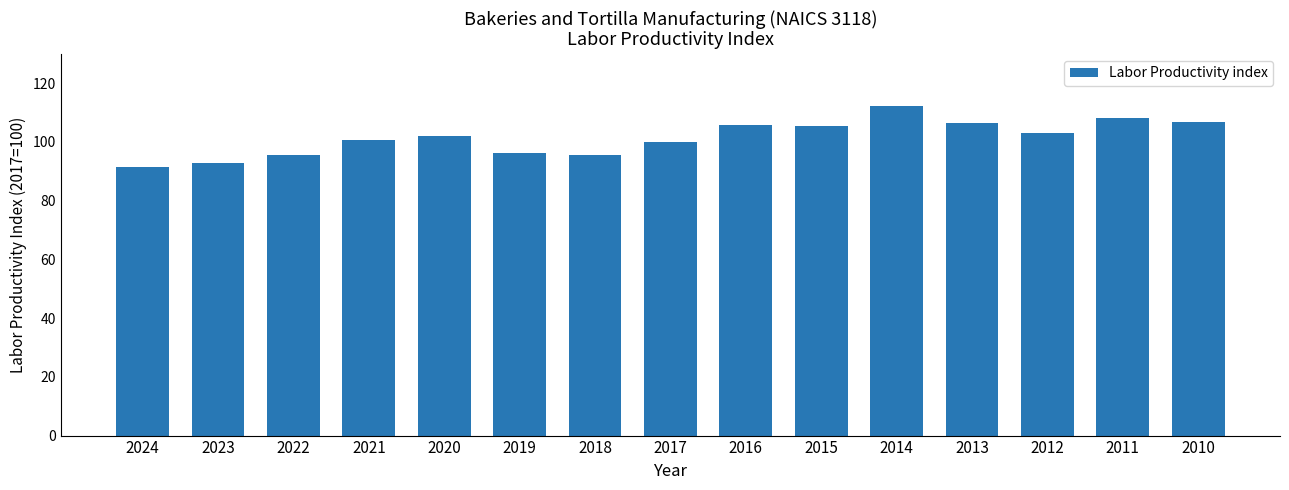

Between 2024 and 2012, which is larger?

2012